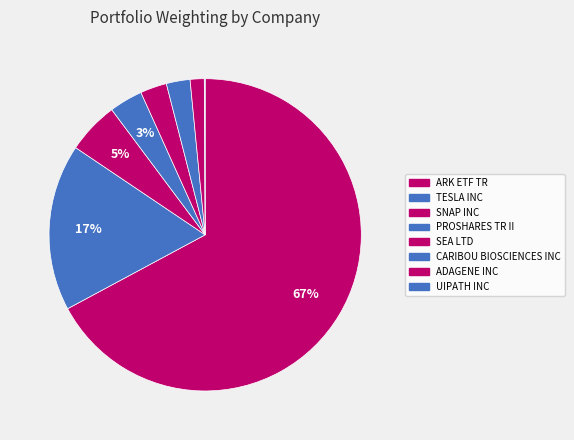

Is it true that CARIBOU BIOSCIENCES INC is 1% of the pie?

False